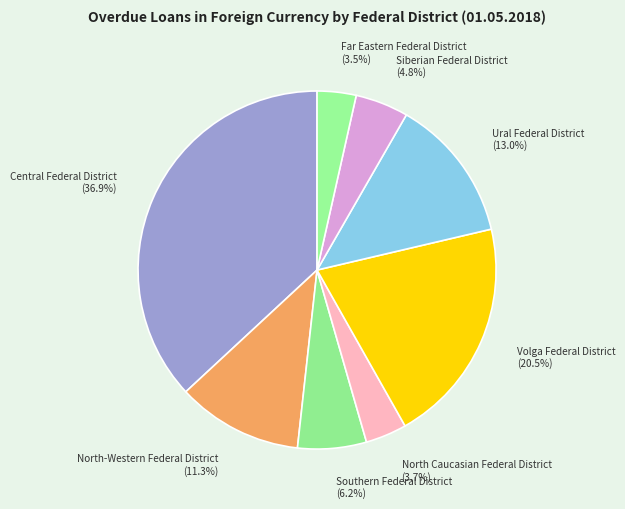

Does Far Eastern Federal District represent more than half of the total?

No